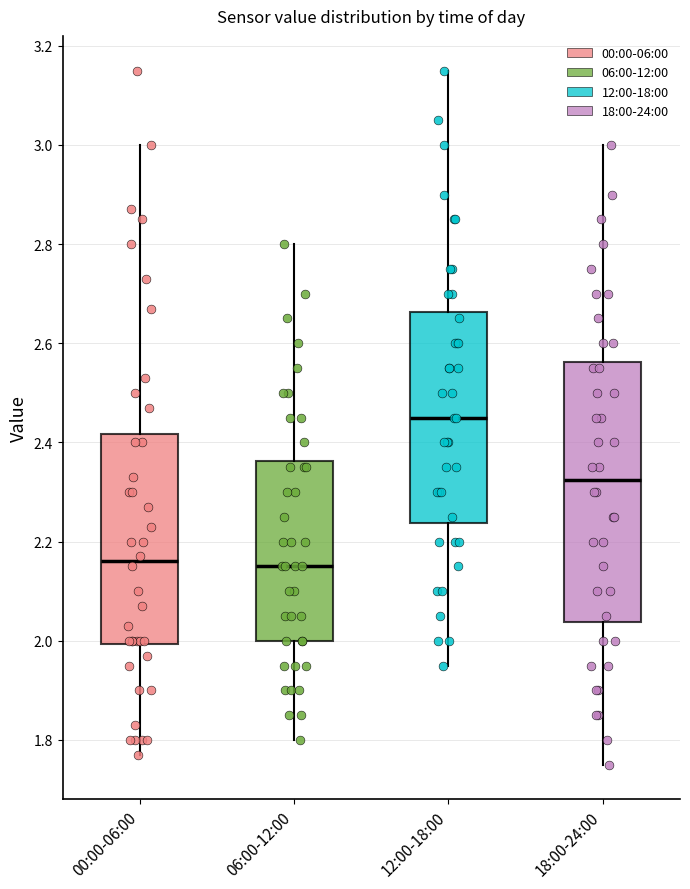

Which box has the highest median line?

12:00-18:00